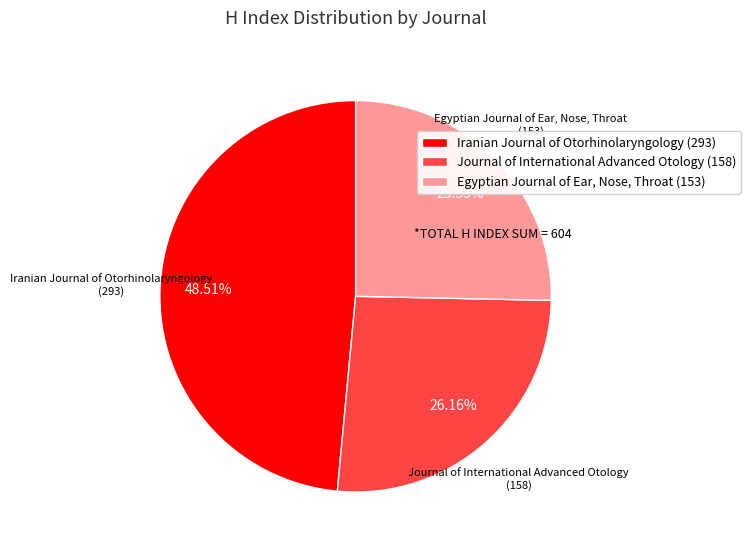

Which slice is the largest?

Iranian Journal of Otorhinolaryngology